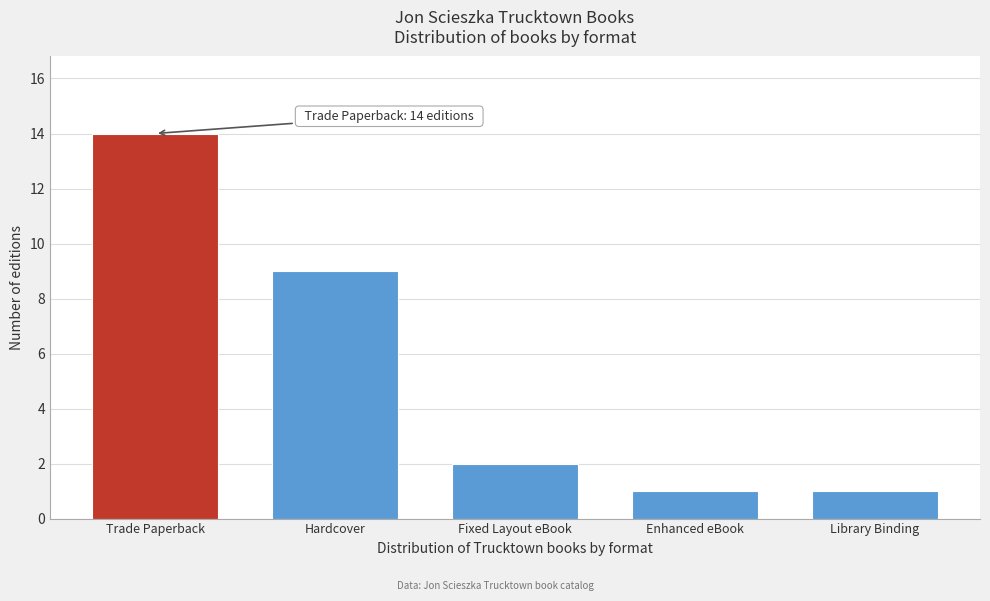

Reading left to right, list all the values displayed in this chart.

14	9	2	1	1